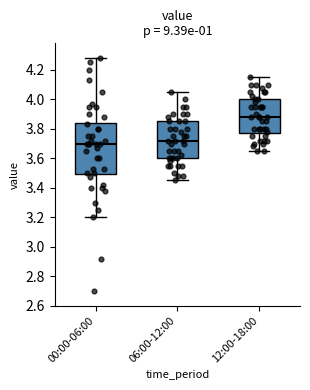

Reading left to right, transcribe this box plot: for each box, give where its median line is, the range the box spans, and where its two whiskers end, as read against the y-axis. The values are not printed on the chart, so give them approximately, as read against the axis.

00:00-06:00: median 3.70, box 3.50 to 3.84, whiskers 3.20 to 4.28
06:00-12:00: median 3.72, box 3.60 to 3.86, whiskers 3.46 to 4.06
12:00-18:00: median 3.88, box 3.78 to 4.00, whiskers 3.66 to 4.16